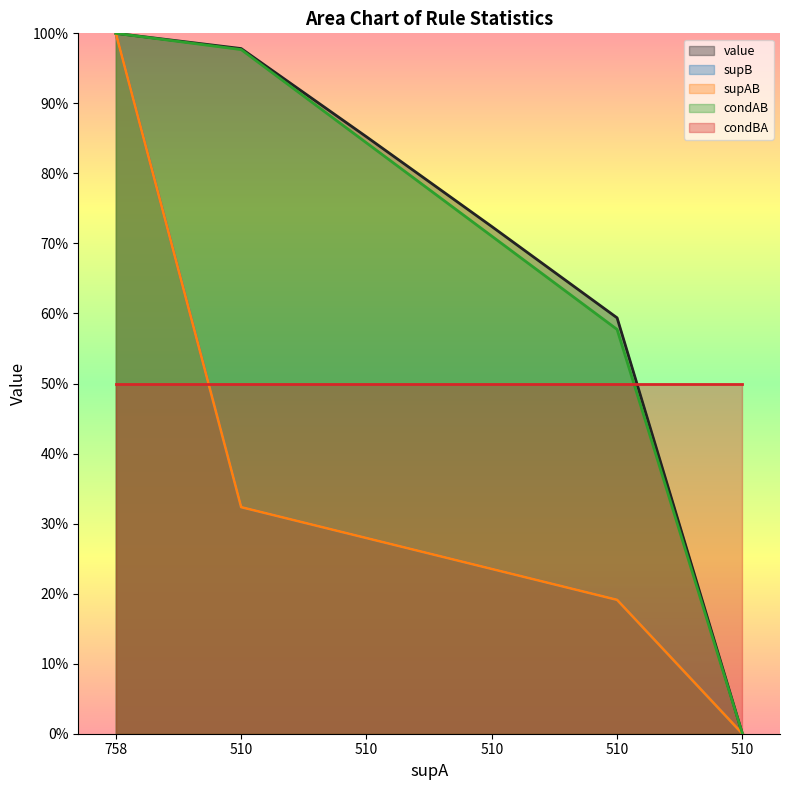

How many data points does each series have?

6